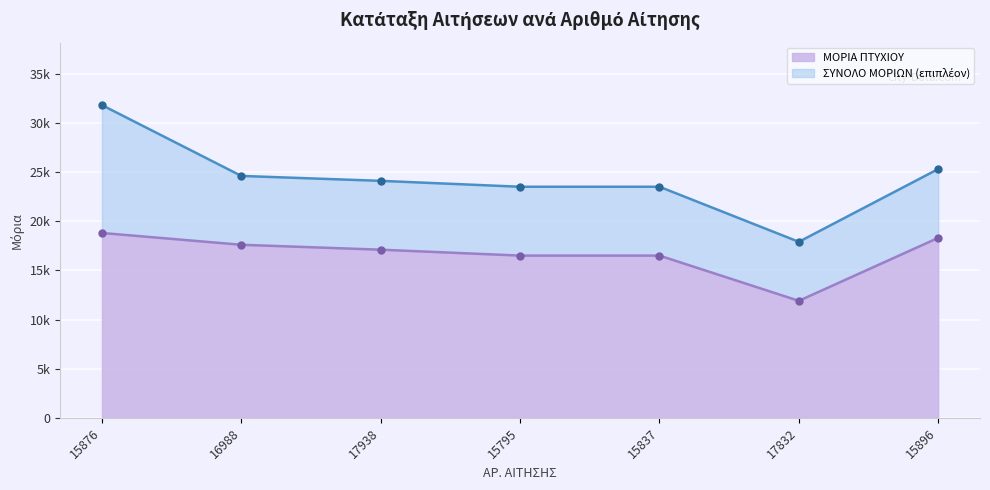

List the labels in order of ΣΥΝΟΛΟ ΜΟΡΙΩΝ value, smallest first.

17832, 15795, 15837, 17938, 16988, 15896, 15876